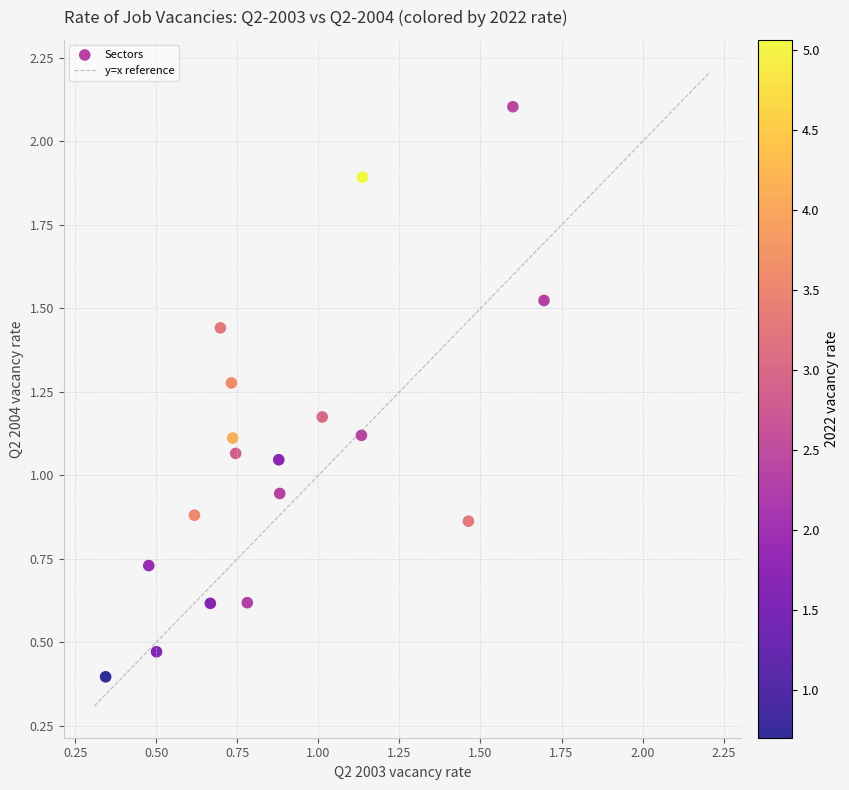

What is the range of Y values (max minus min)?

1.7